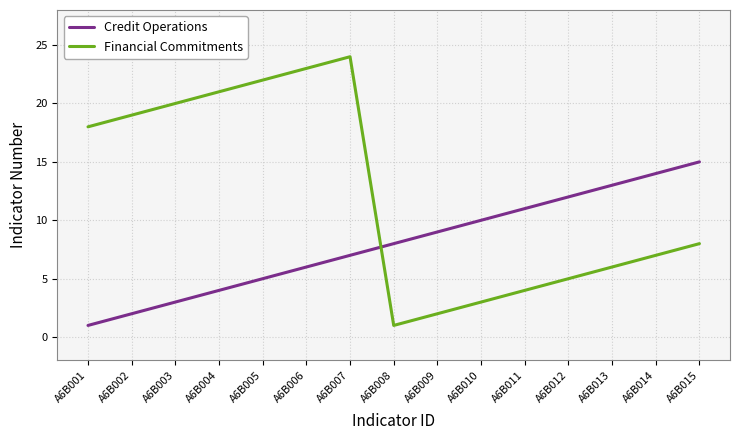

Rank the series by their maximum value, from highest to lowest.

Financial Commitments, Credit Operations